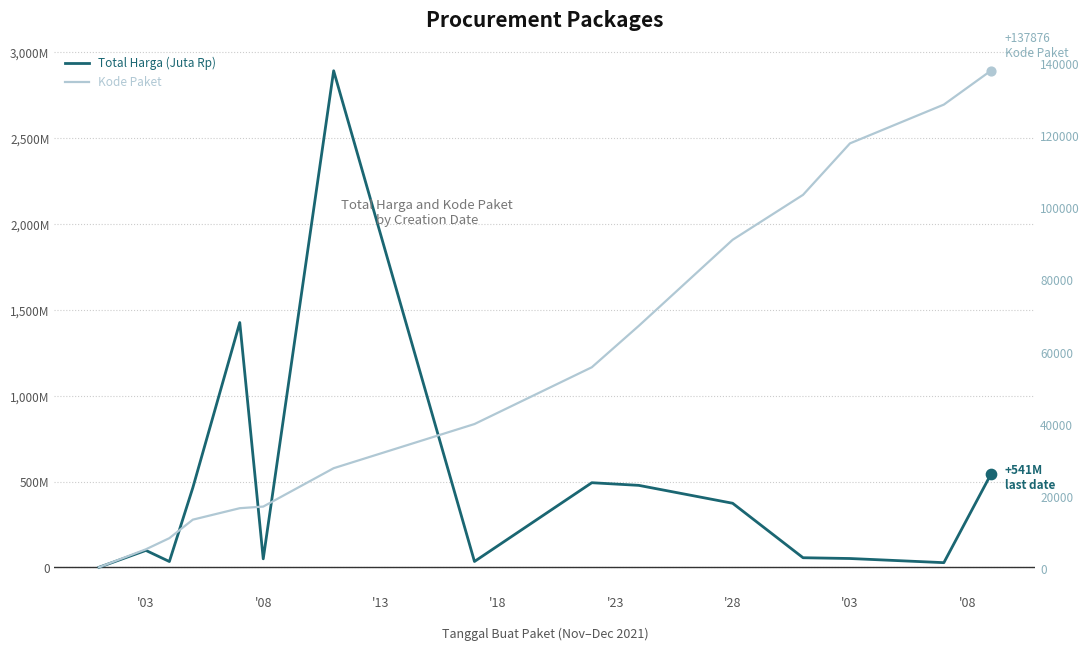

Which series has the largest Y range (max minus min)?

Kode Paket